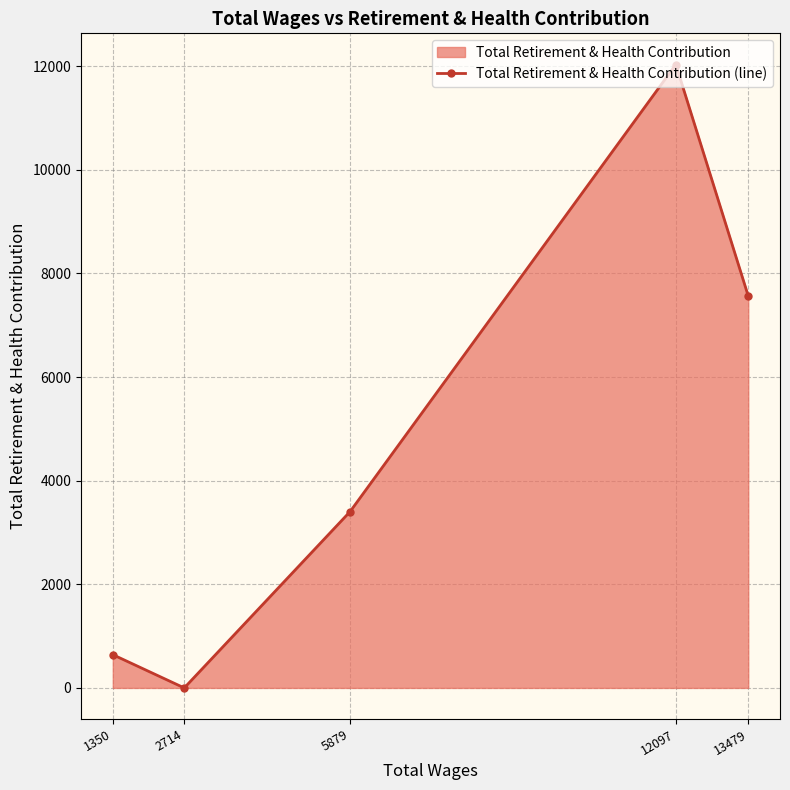

True or false: the data shows 5520 at 5879.

False